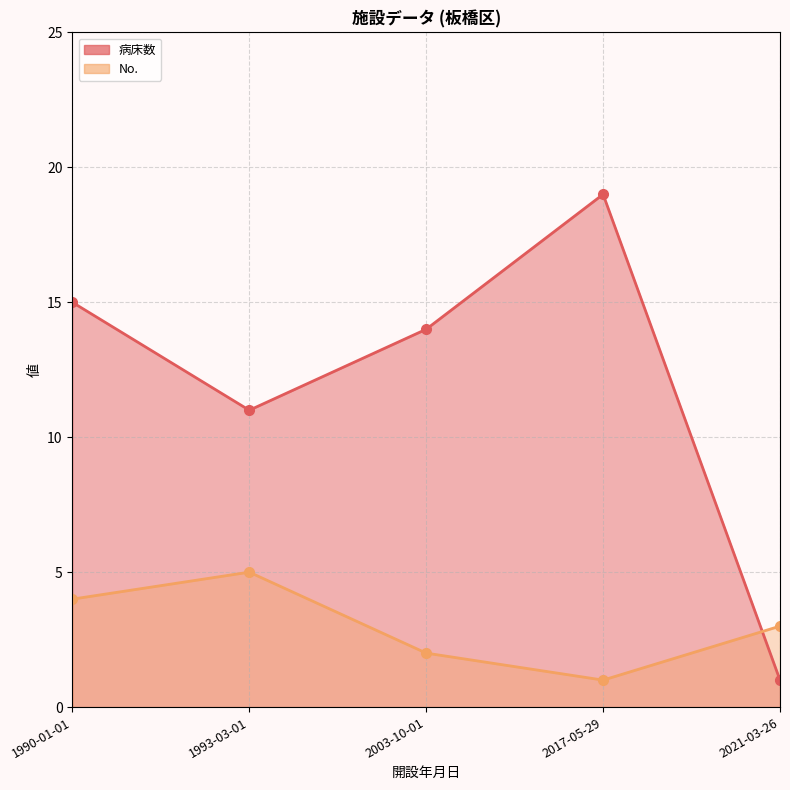

Where is the first local maximum for 病床数?

1990-01-01